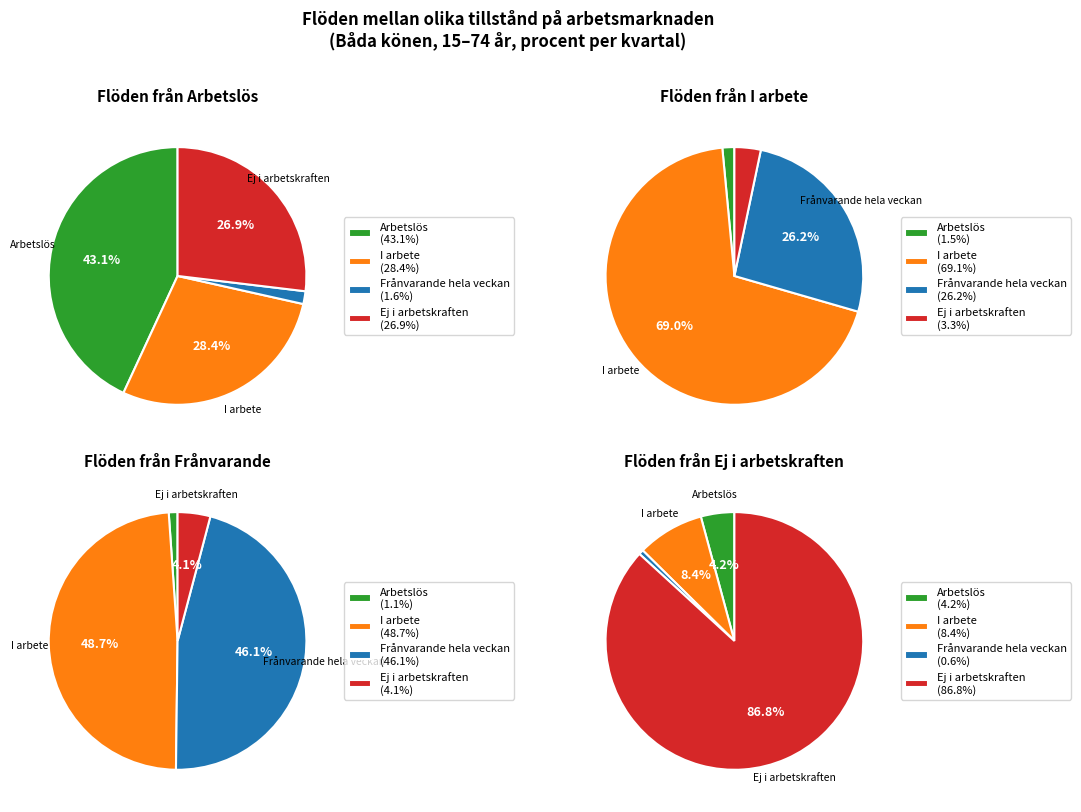

How many slices are in this pie chart?

4